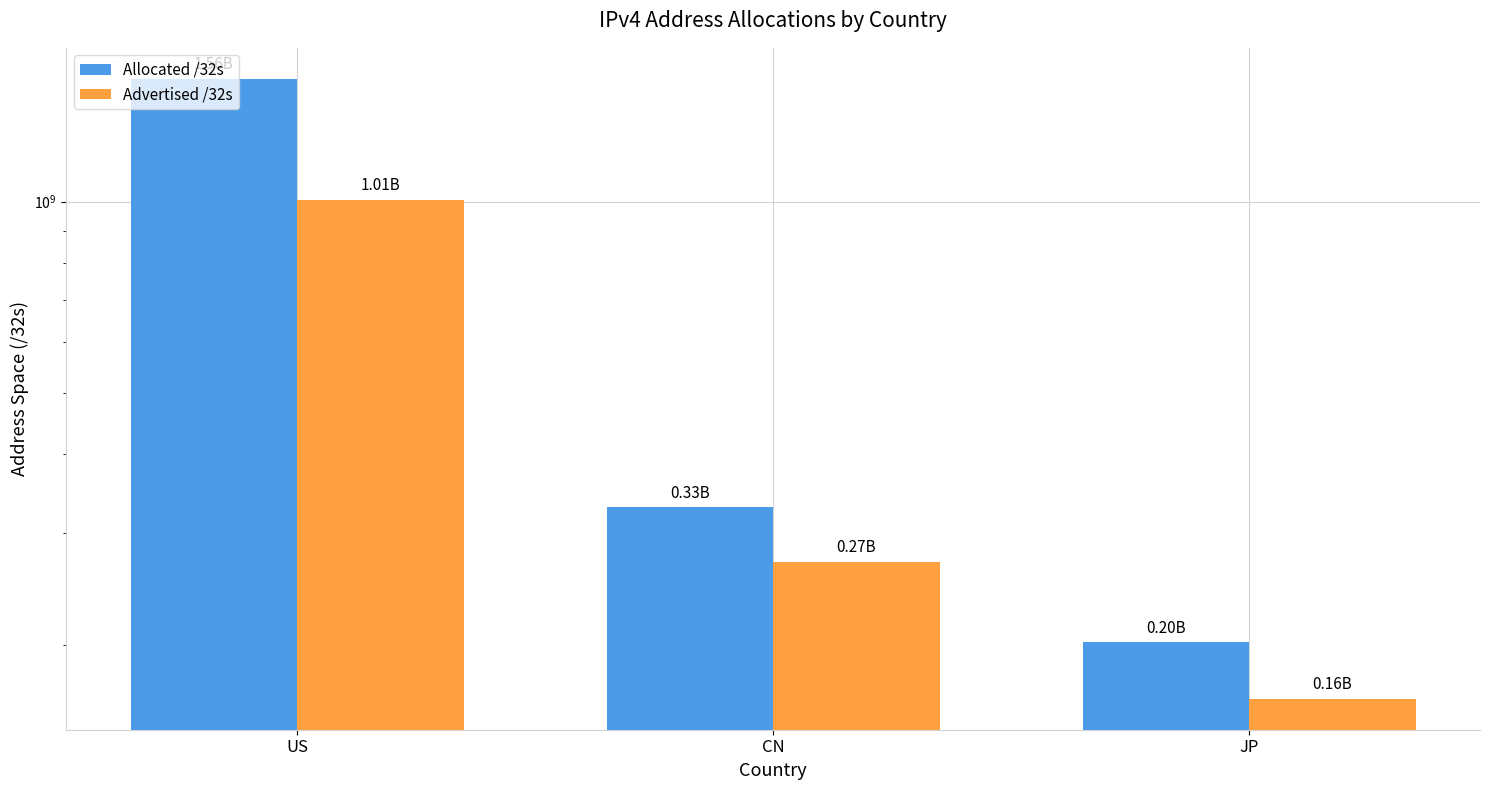

What position from the right is US?

3